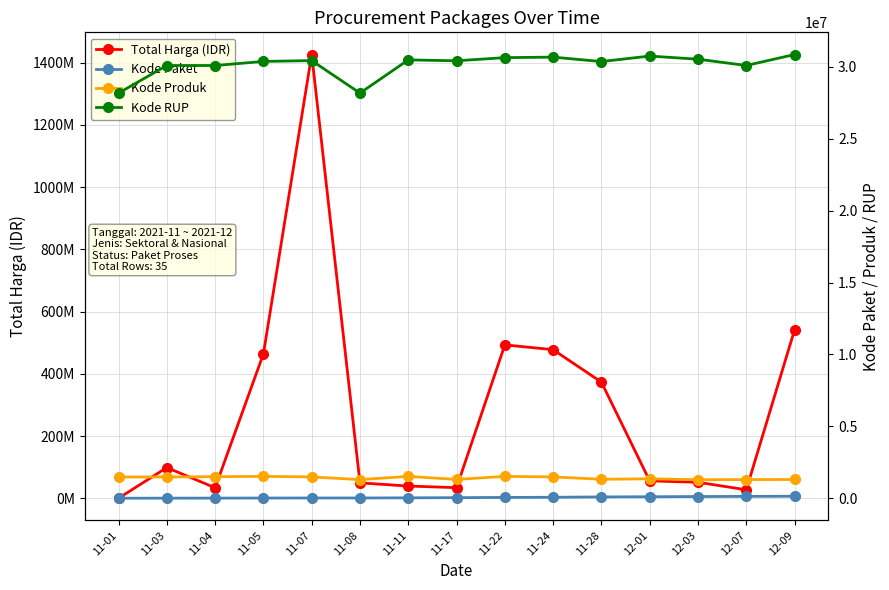

Which series has the largest total across all categories?

Total Harga (IDR)